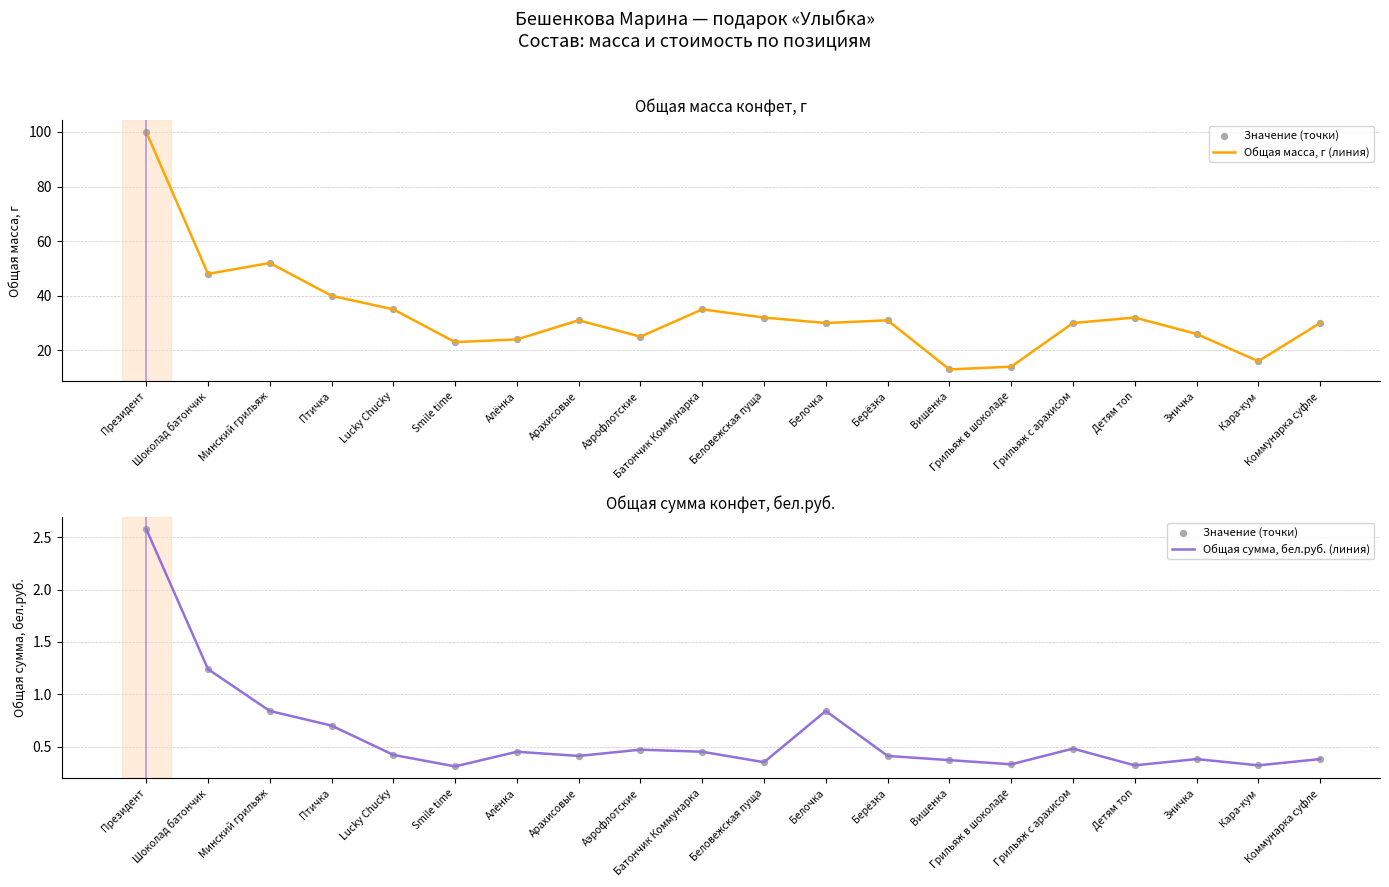

At which category is the sum across all series the highest?

Президент